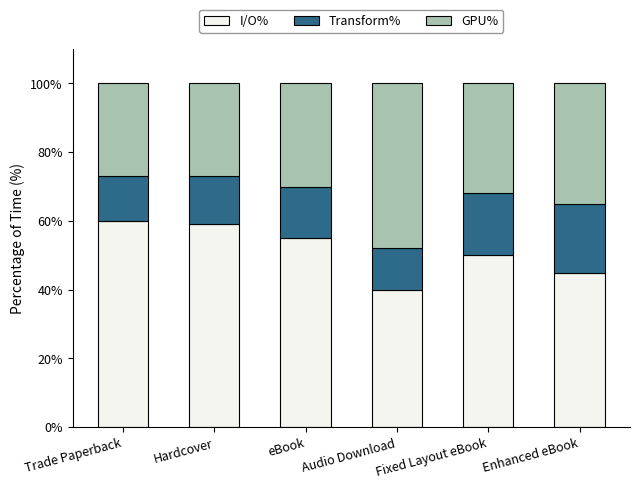

How many bars are there in total?

6